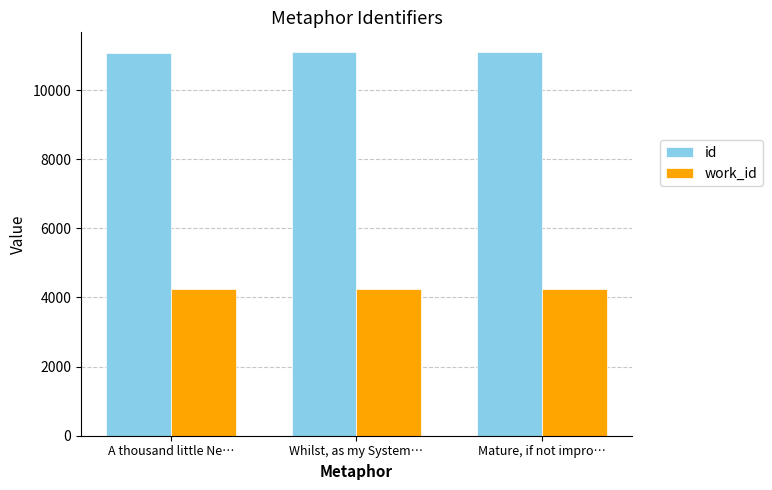

Rank the series at Whilst, as my System… from highest to lowest value.

id, work_id